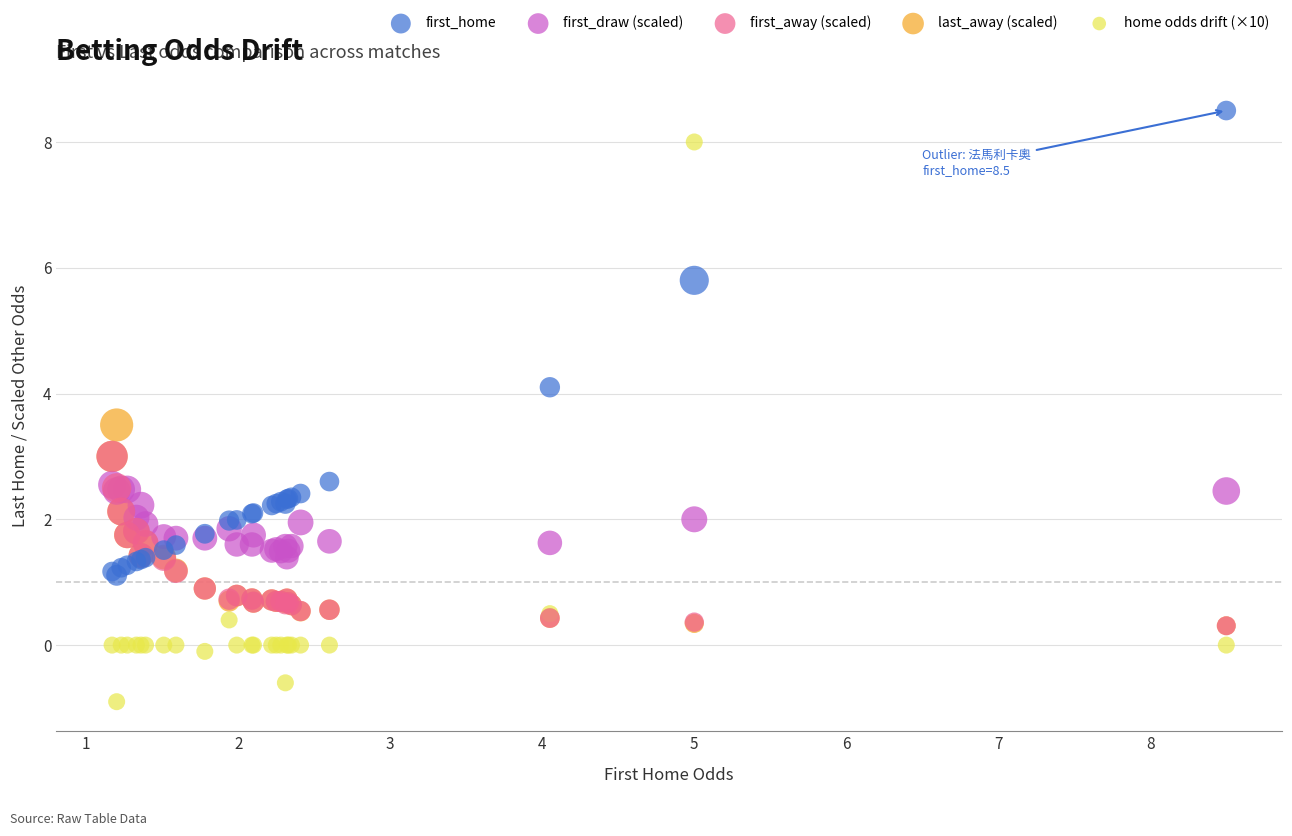

What are all the series names shown in the legend?

first_home, first_draw (scaled), first_away (scaled), last_away (scaled), home odds drift (×10)